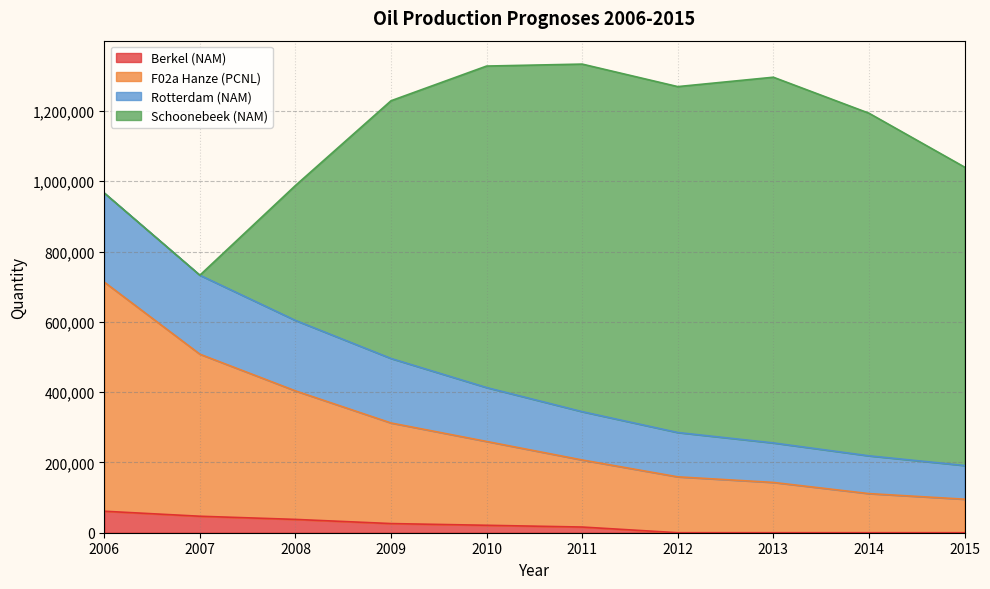

What is the difference between the maximum and minimum values in the Berkel (NAM) series?

61145